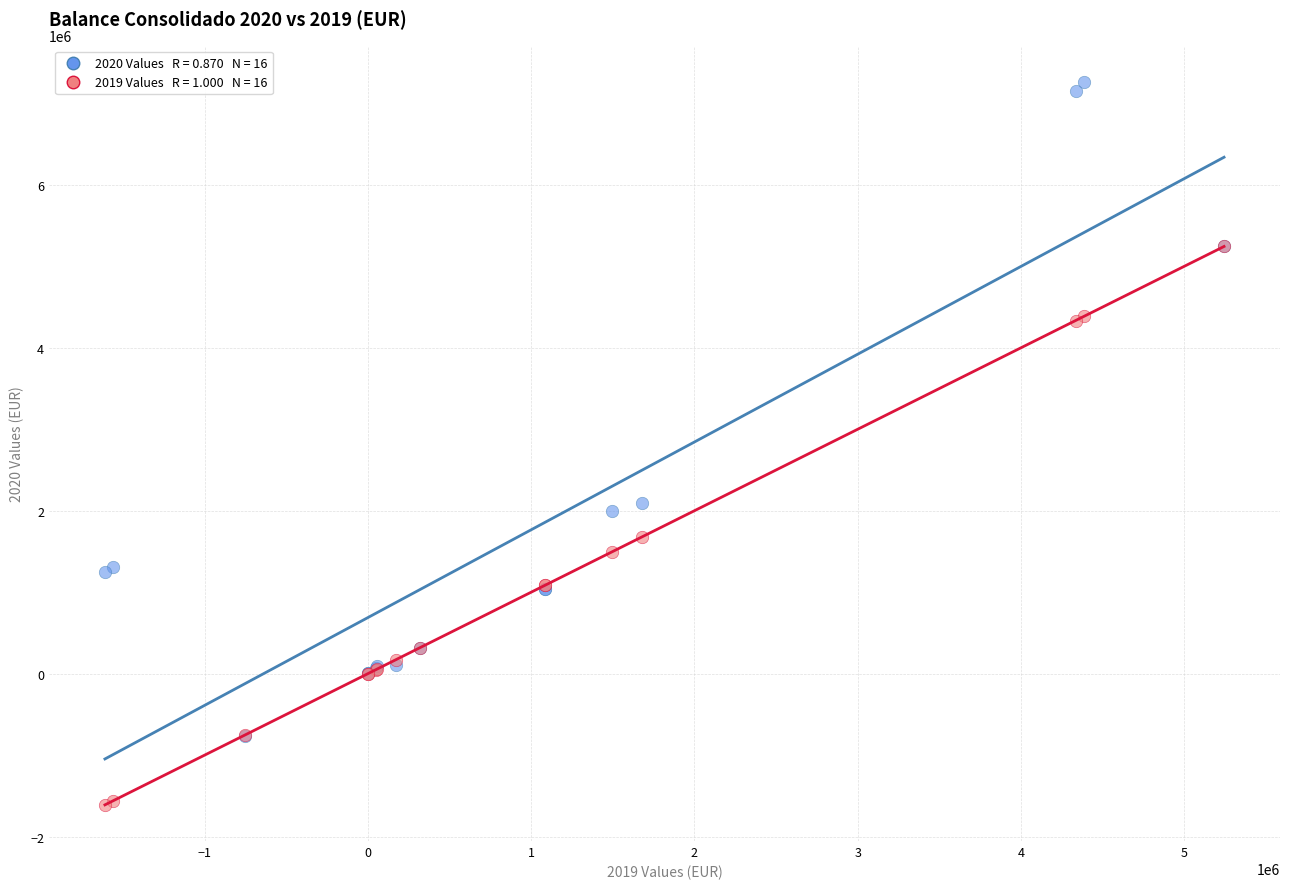

Across all series, what Y value is closest to 2827362?

2100288.0